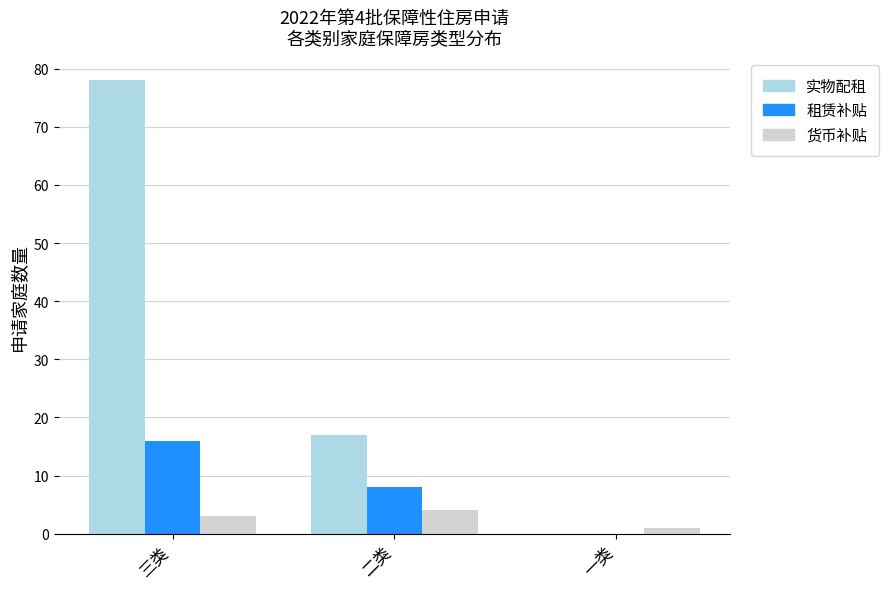

Are the bars horizontal?

No